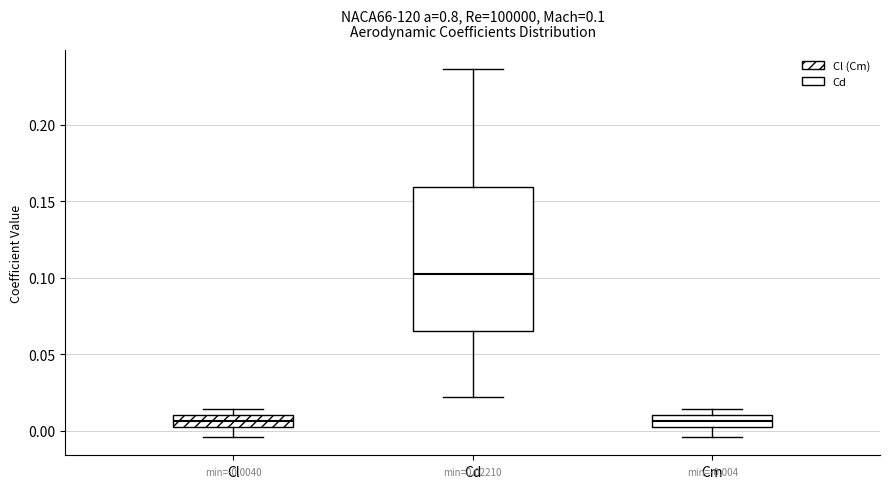

Which box's median line is the highest?

Cd